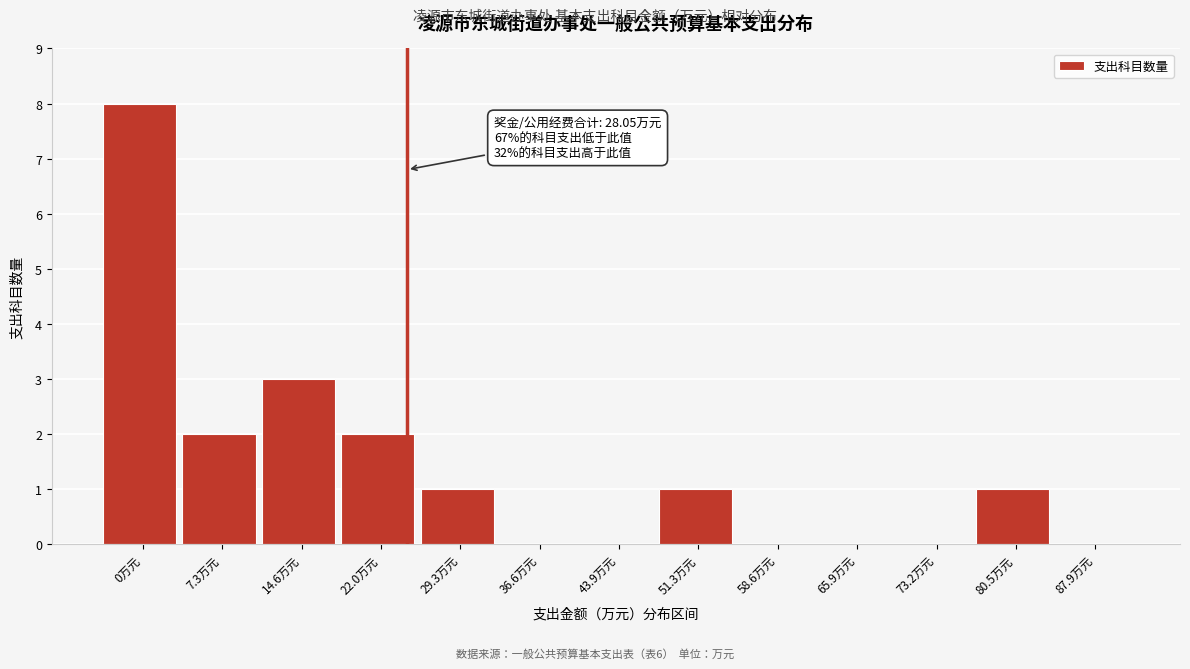

Reading left to right, list all the values displayed in this chart.

0万元=8	7.3万元=2	14.6万元=3	22.0万元=2	29.3万元=1	36.6万元=0	43.9万元=0	51.3万元=1	58.6万元=0	65.9万元=0	73.2万元=0	80.5万元=1	87.9万元=0